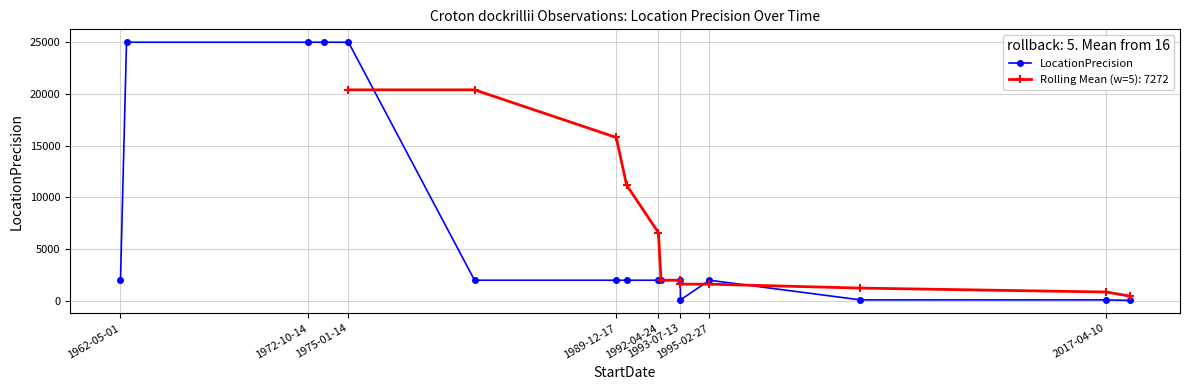

True or false: there are more than 2 points higher than both neighbors.

False